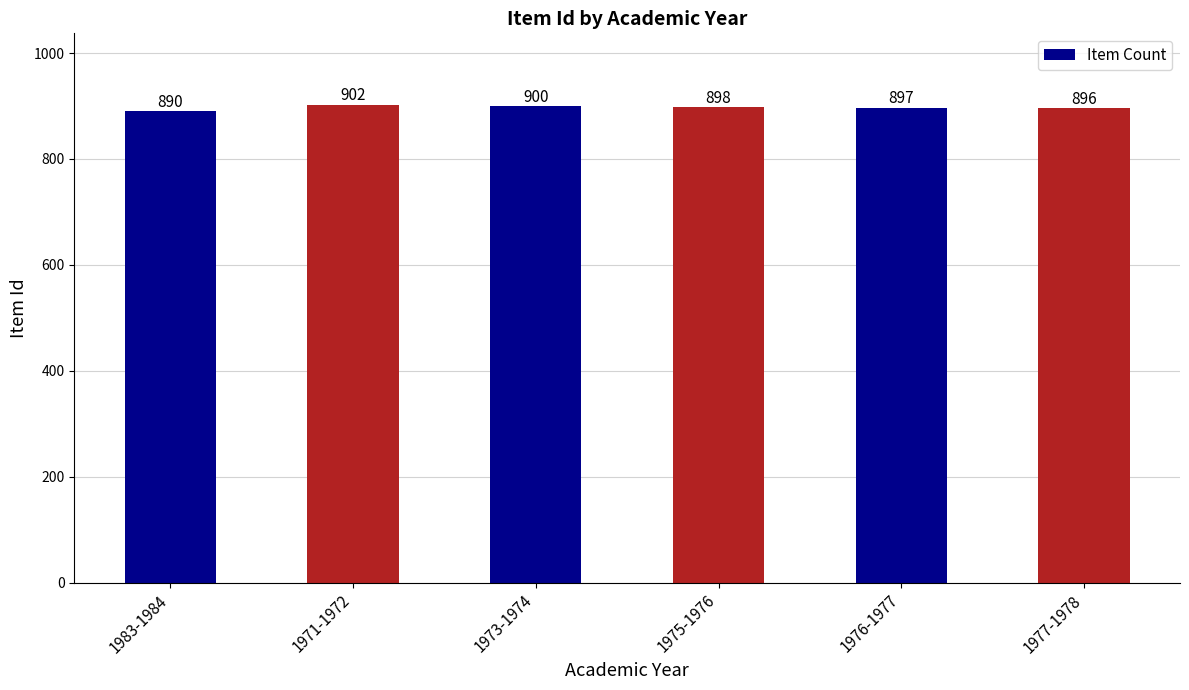

Reading left to right, transcribe all the data shown in this chart.

1983-1984=890	1971-1972=902	1973-1974=900	1975-1976=898	1976-1977=897	1977-1978=896